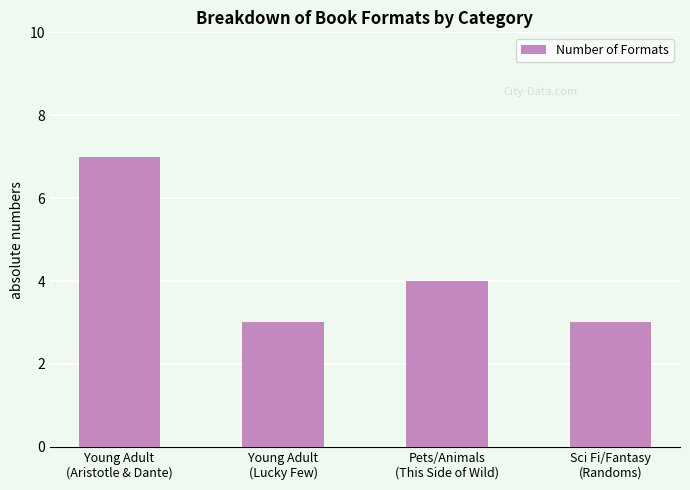

What is the average value?

4